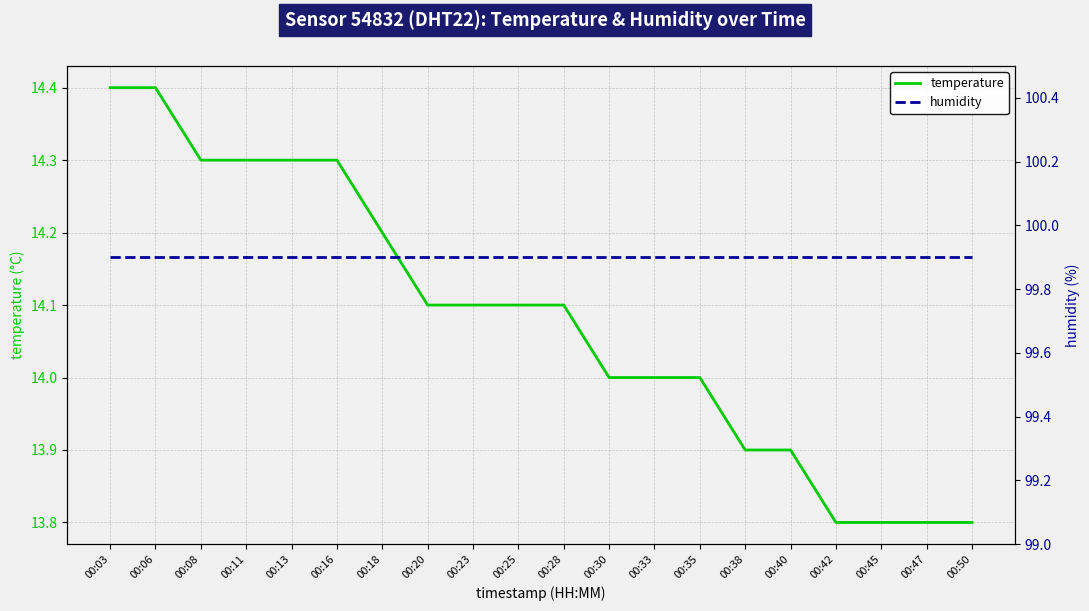

What is the value of the temperature point at the 17th from the left?

13.8